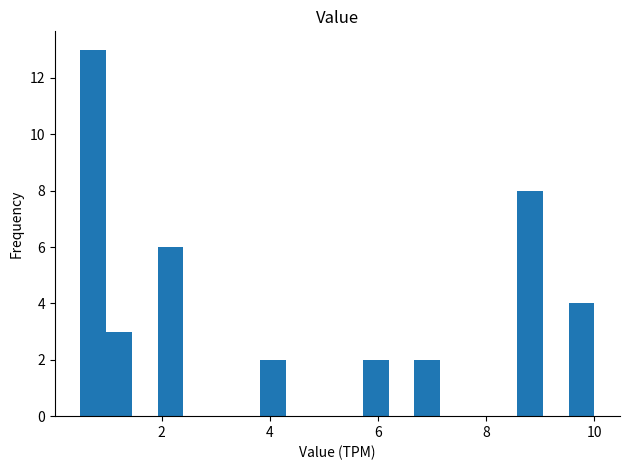

Around what value on the x-axis is the tallest bar? Give the approximate position of its centre, as read against the axis.

0.8